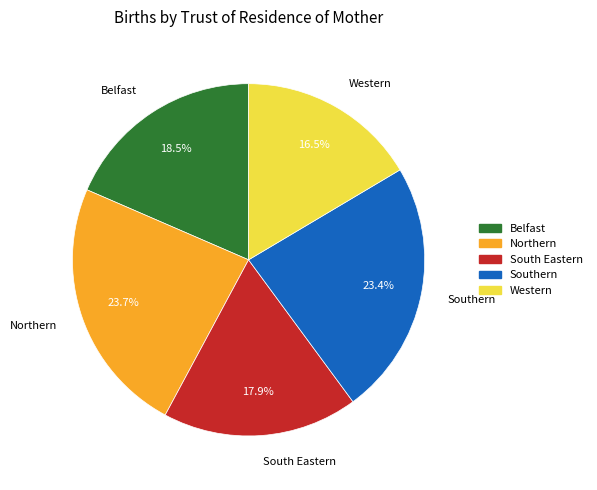

Between Belfast and South Eastern, which is larger?

Belfast